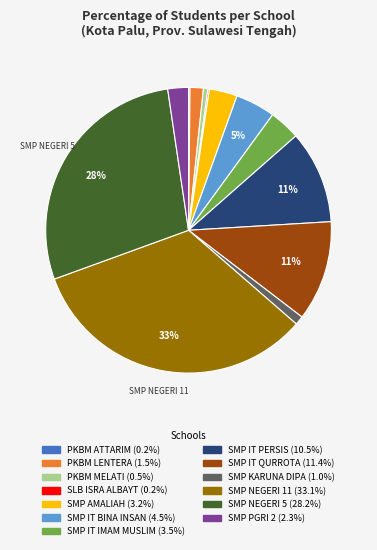

To the nearest percent, what is the difference between the largest and smallest slice percentages?

33%